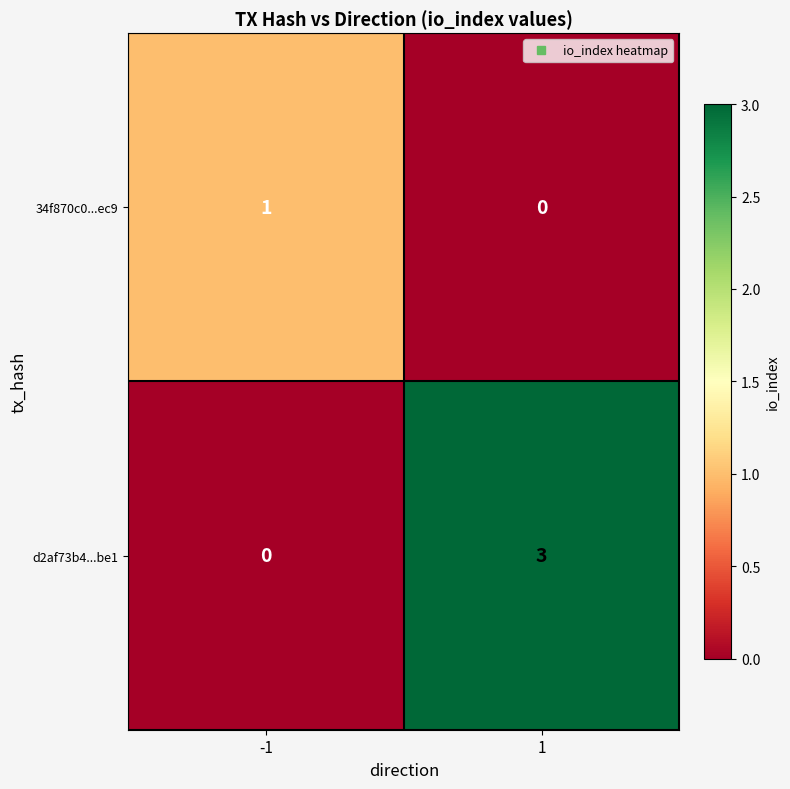

The value of 34f870c0...ec9 at 1 is -1. True or false?

False